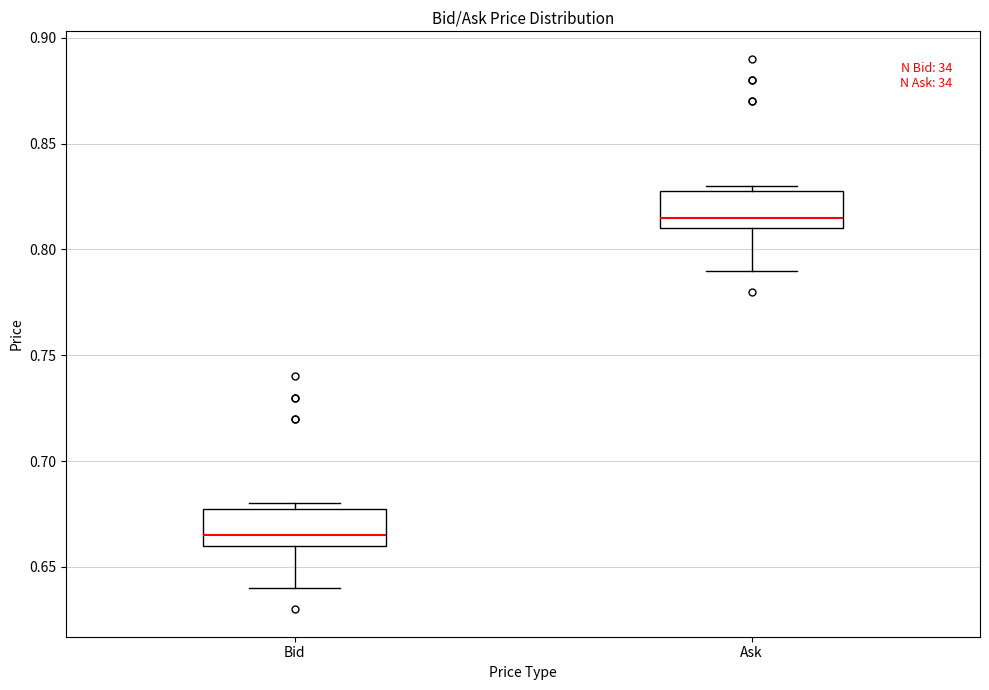

Which box has the lowest median line?

Bid